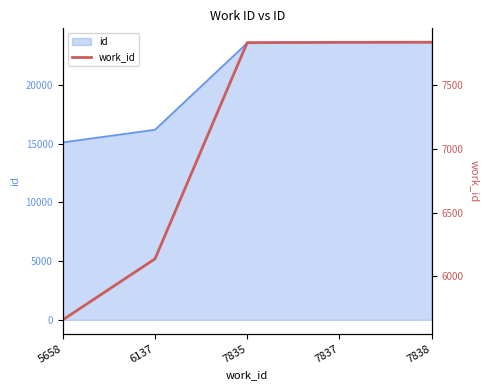

True or false: the data shows 6137 at 6137.

True